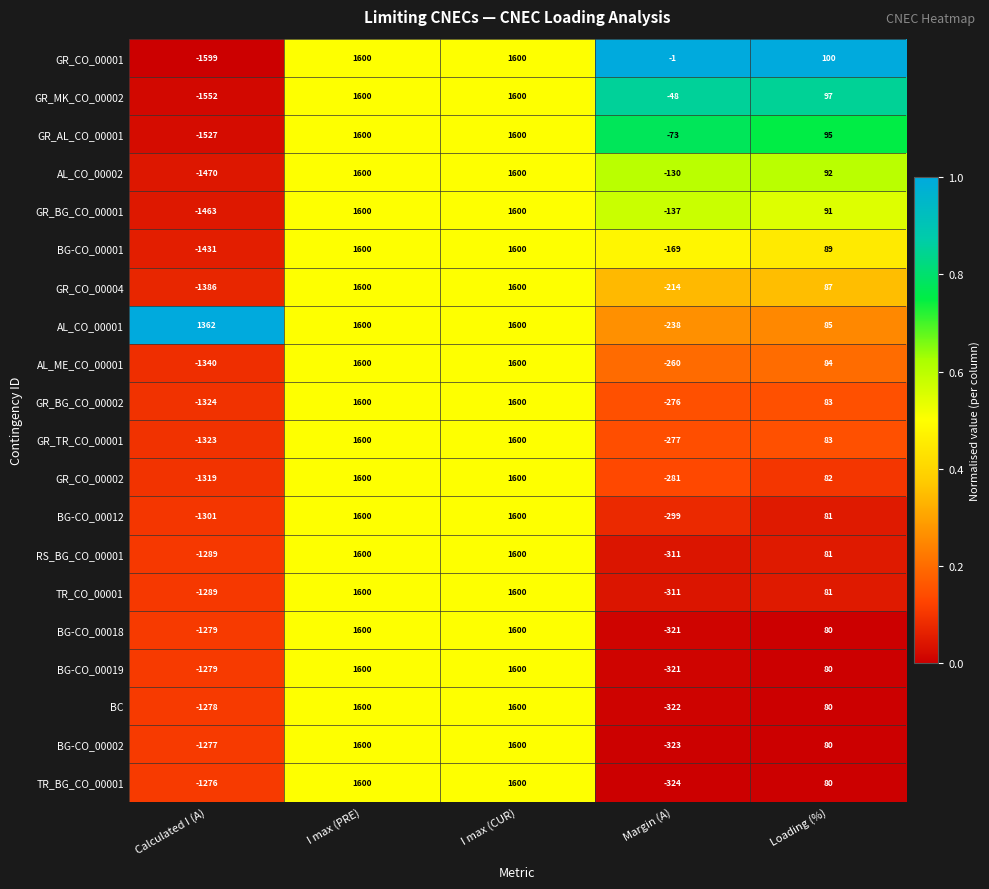

What is the sum of all GR_AL_CO_00001 values?

1695